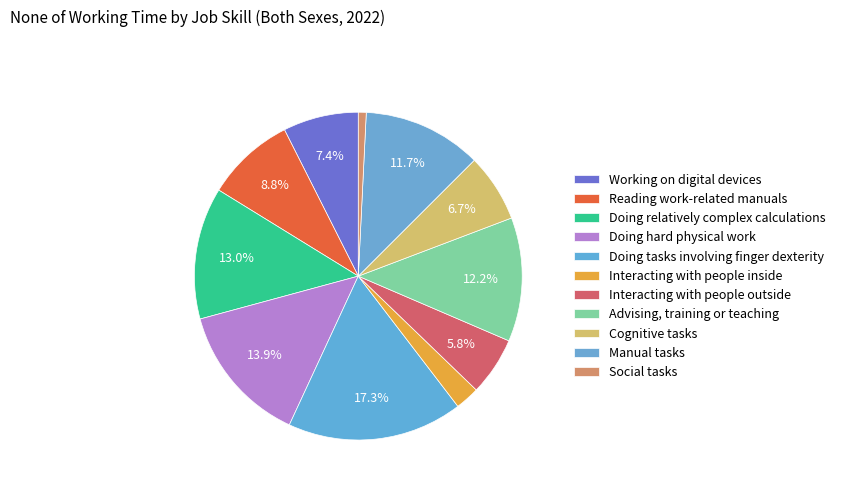

How many slices are in this pie chart?

11